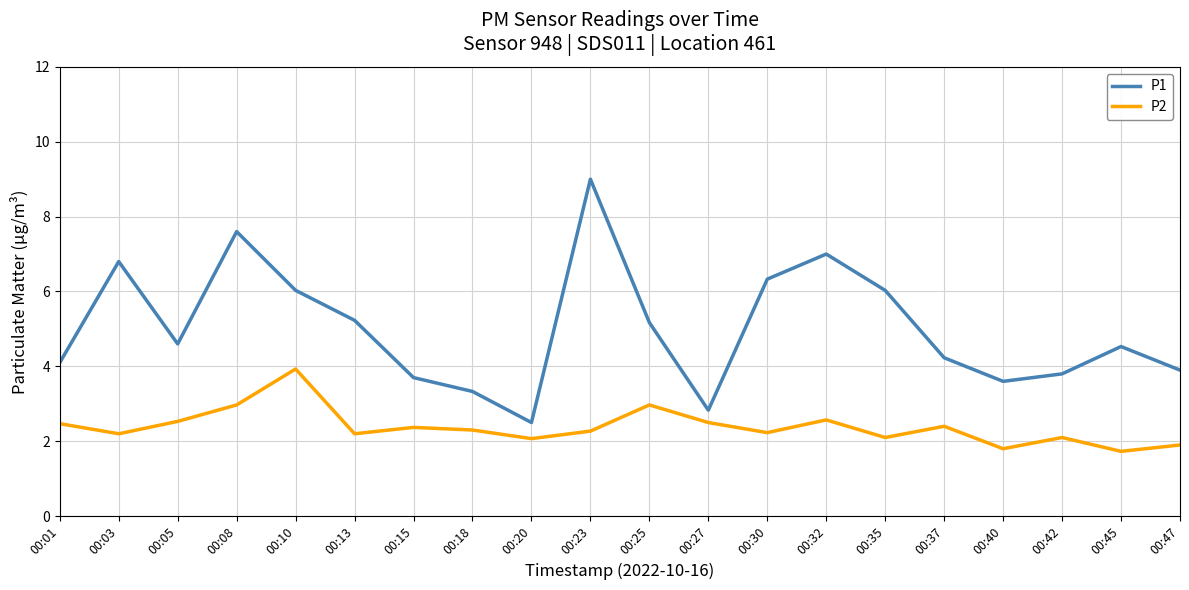

What is the minimum value shown in the chart?

1.7